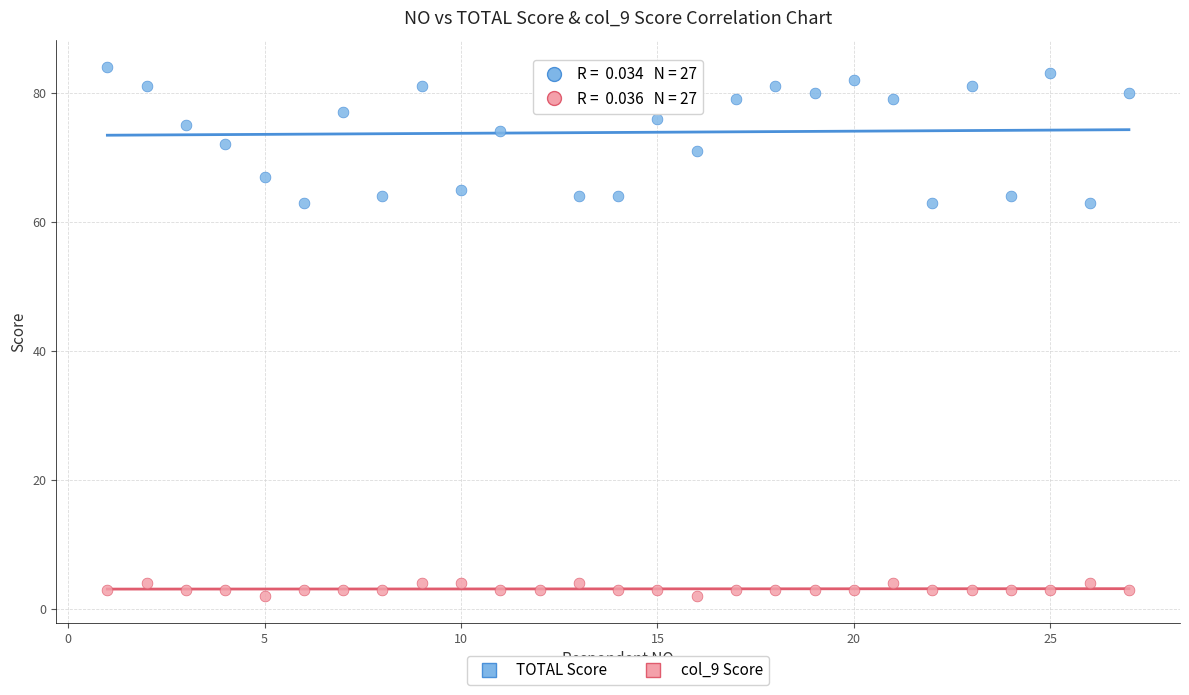

Which series contains the highest Y value?

TOTAL Score